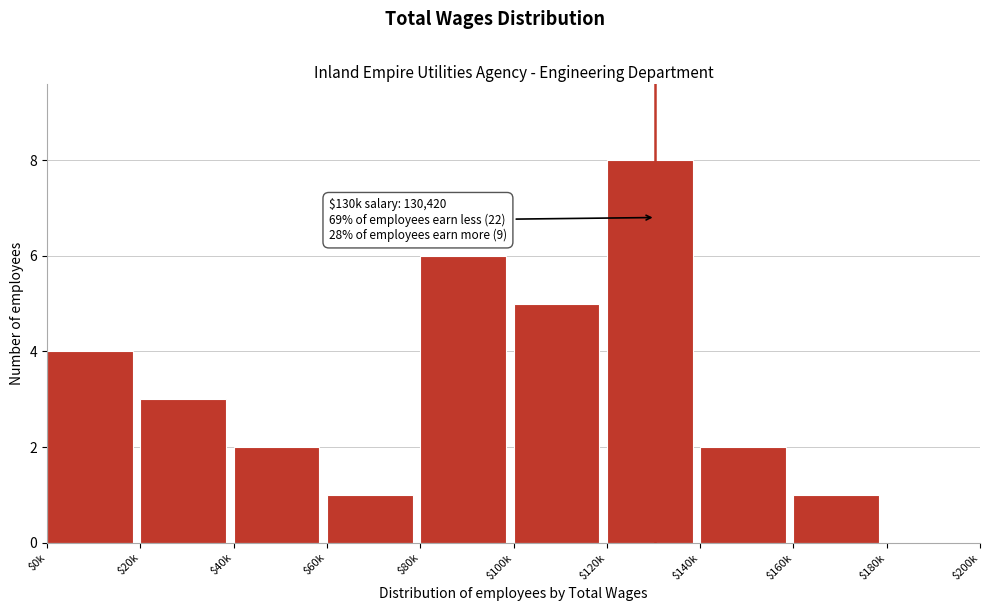

At which category does the chart reach its peak across all series?

$120k